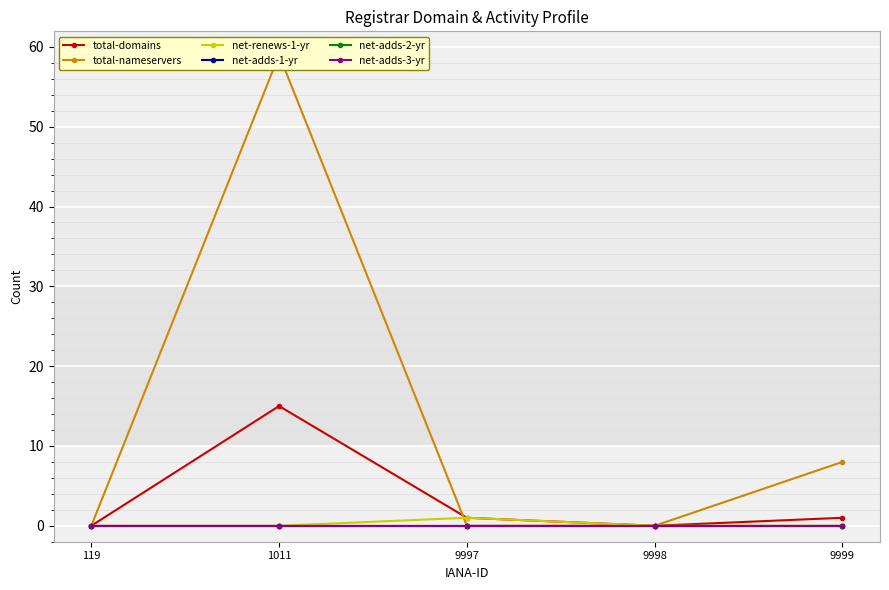

How many values in the total-domains series are below 1?

2